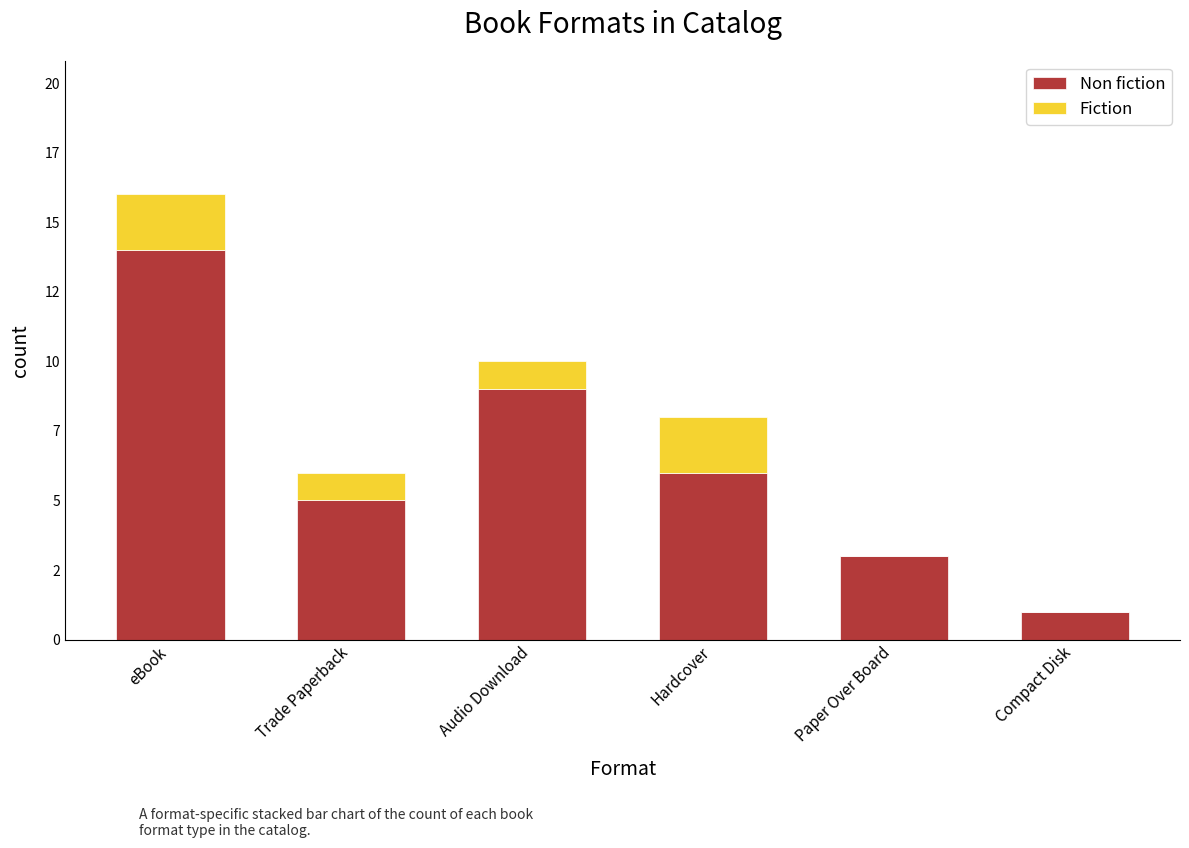

Are the bars horizontal?

No